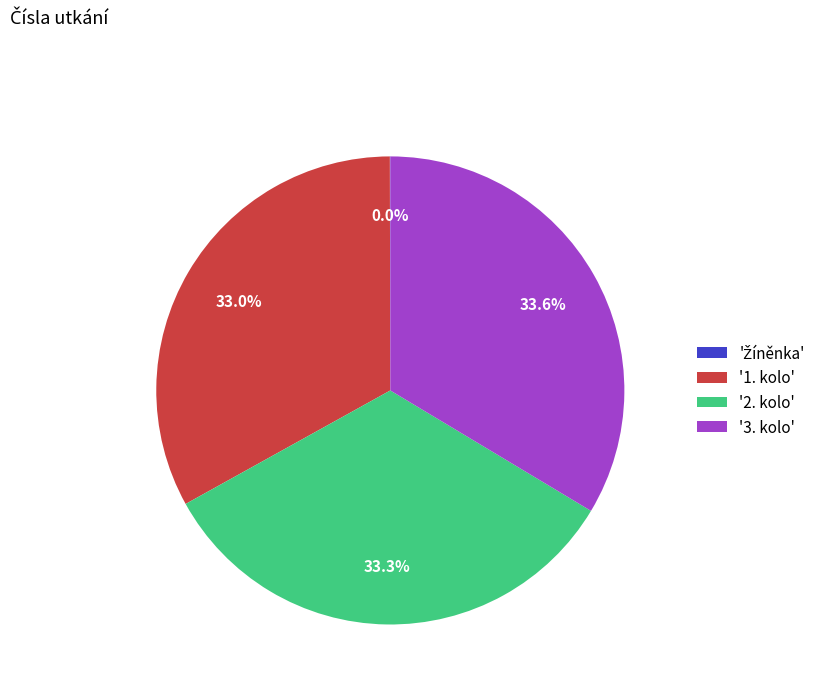

Do '1. kolo' and '2. kolo' together represent more than half of the pie?

Yes